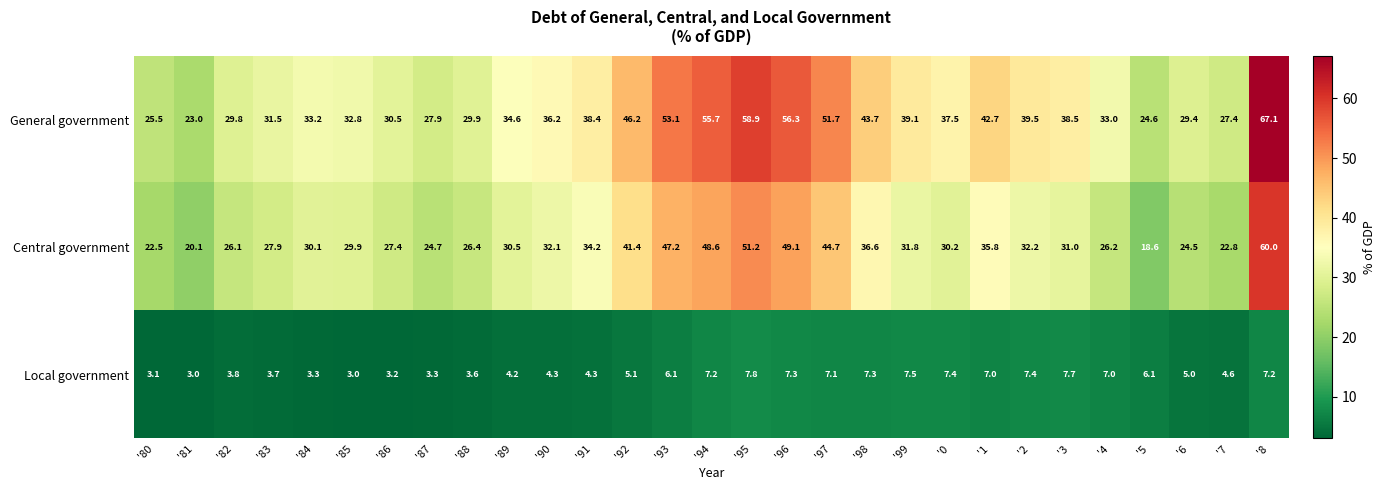

Which series has the largest range (max minus min)?

General government